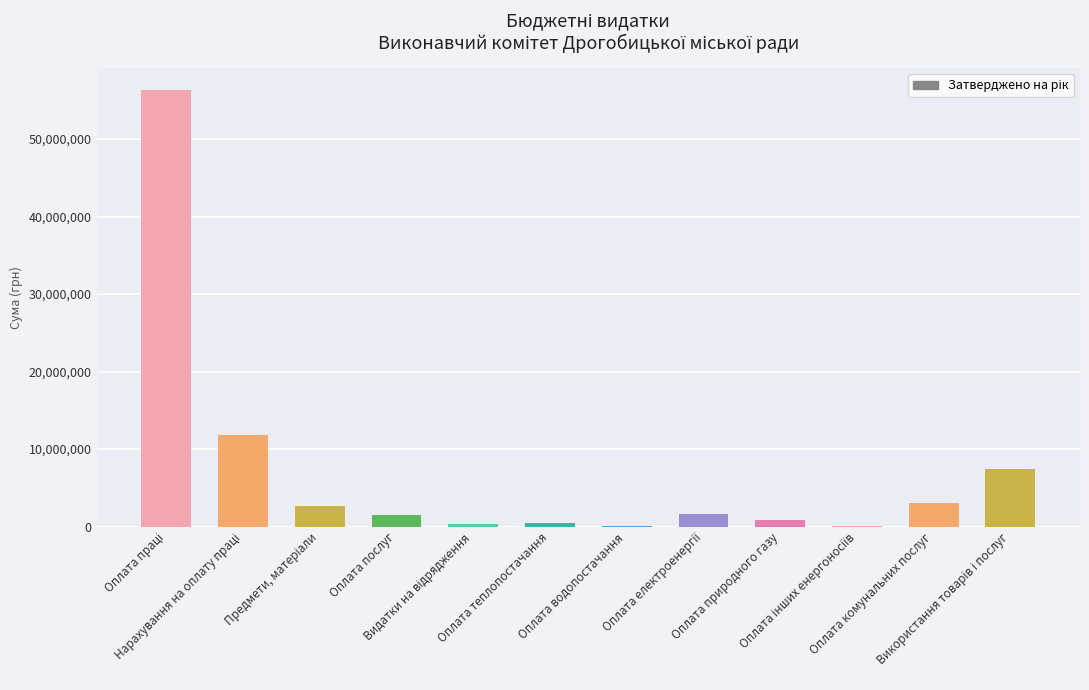

What is the maximum value shown in the chart?

56342600.0